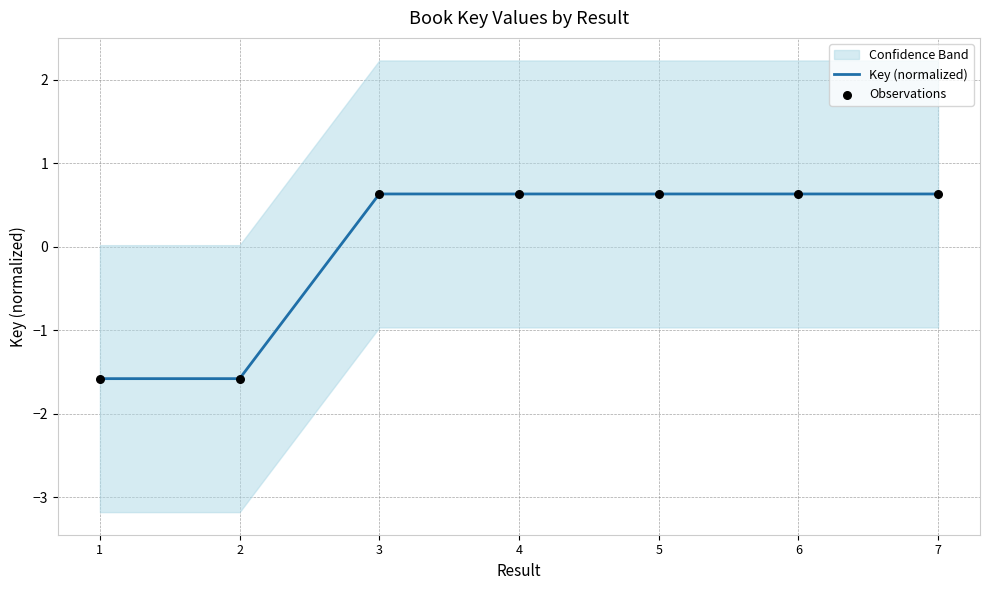

Which series contains the highest Y value?

Key (normalized)